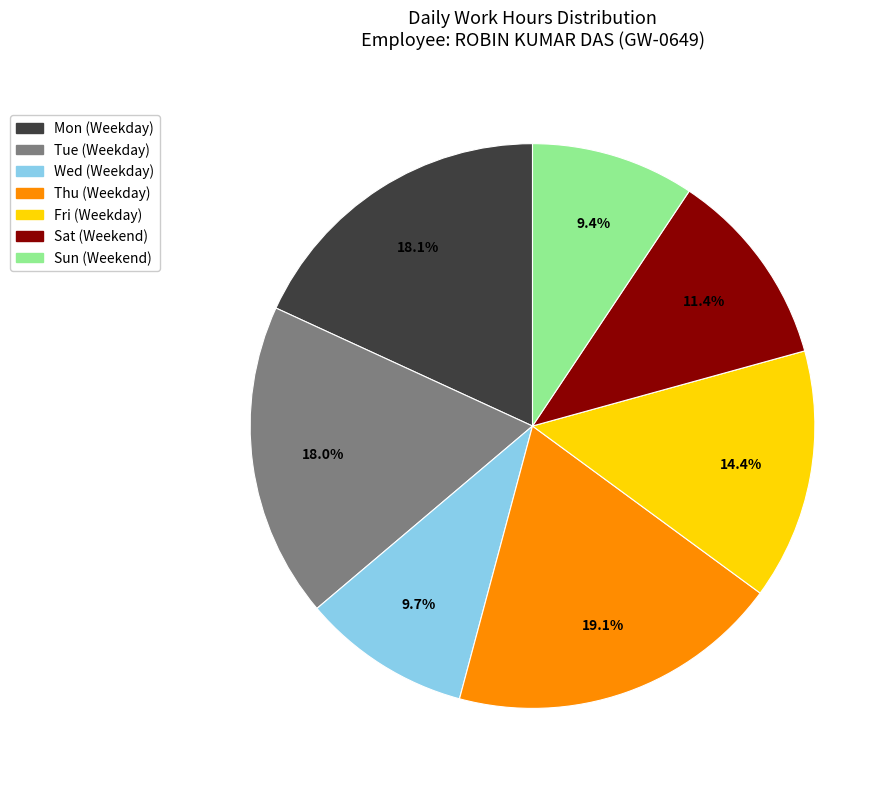

Does any single category account for the majority?

No